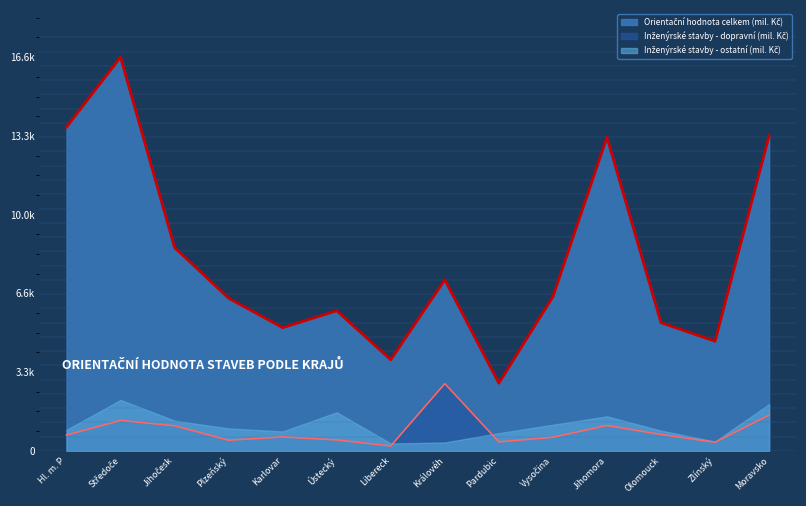

At how many categories does at least one series exceed 4384?

12